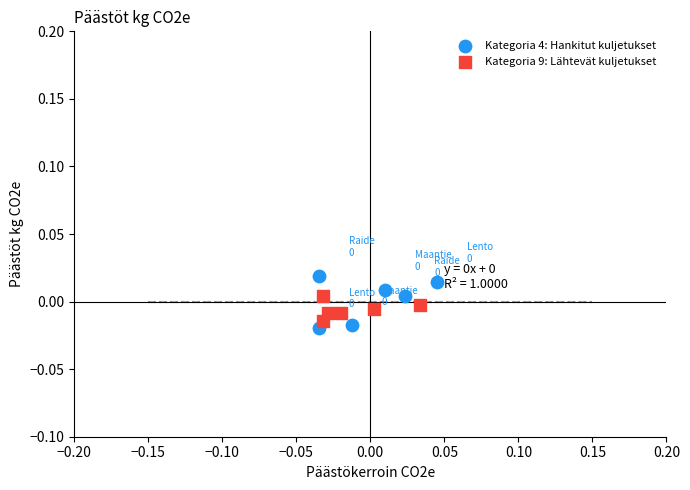

What are all the series names shown in the legend?

Kategoria 4: Hankitut kuljetukset, Kategoria 9: Lähtevät kuljetukset